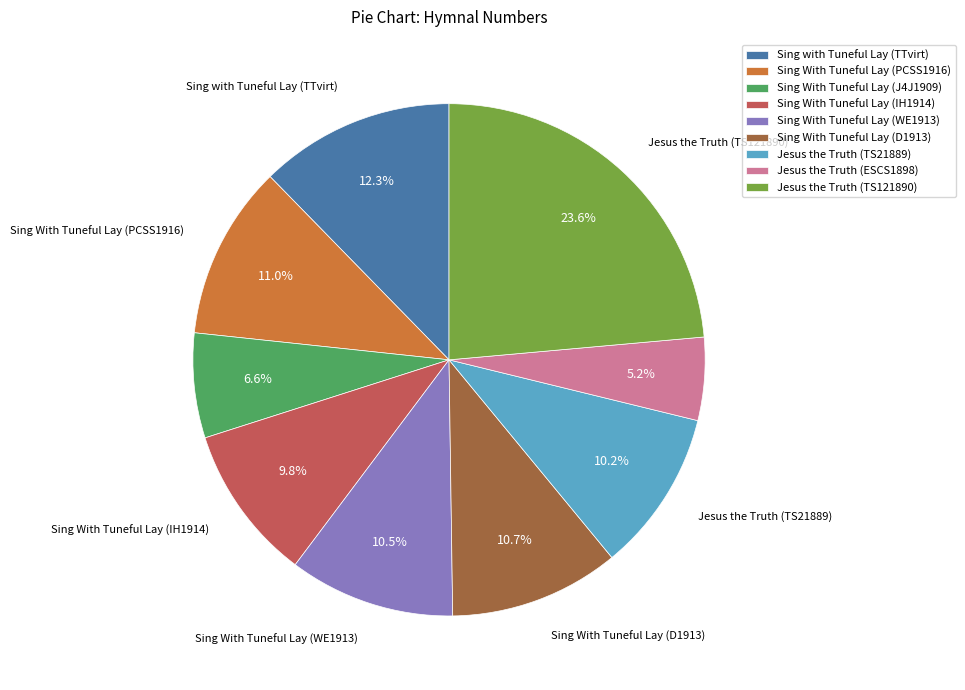

Between Jesus the Truth (TS121890) and Sing with Tuneful Lay (TTvirt), which is larger?

Jesus the Truth (TS121890)